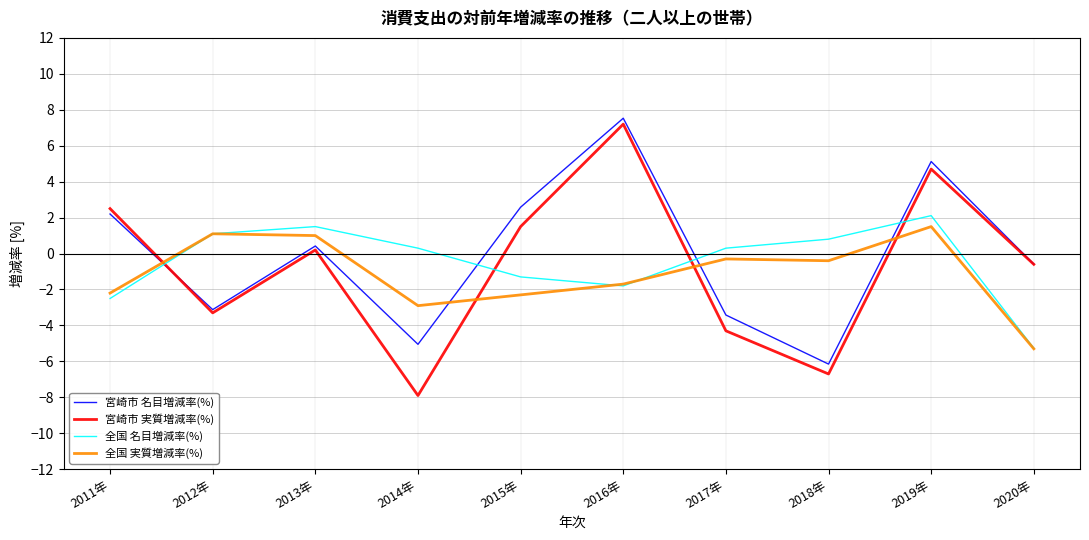

In 宮崎市 名目増減率(%), how many points are higher than both neighbors (excluding endpoints)?

3